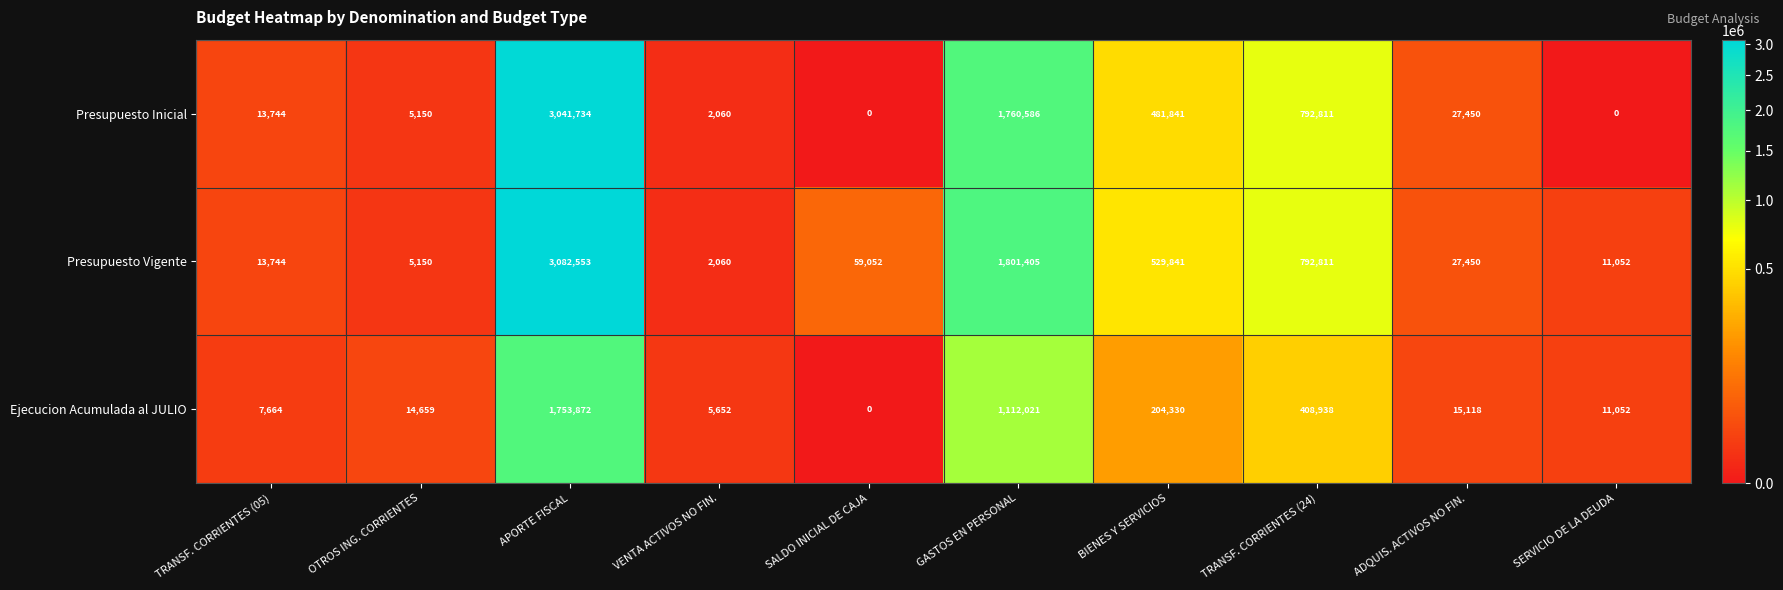

Reading left to right, list all the values displayed in this chart.

Presupuesto Inicial: TRANSF. CORRIENTES (05)=13744	OTROS ING. CORRIENTES=5150	APORTE FISCAL=3041734	VENTA ACTIVOS NO FIN.=2060	SALDO INICIAL DE CAJA=0	GASTOS EN PERSONAL=1760586	BIENES Y SERVICIOS=481841	TRANSF. CORRIENTES (24)=792811	ADQUIS. ACTIVOS NO FIN.=27450	SERVICIO DE LA DEUDA=0
Presupuesto Vigente: TRANSF. CORRIENTES (05)=13744	OTROS ING. CORRIENTES=5150	APORTE FISCAL=3082553	VENTA ACTIVOS NO FIN.=2060	SALDO INICIAL DE CAJA=59052	GASTOS EN PERSONAL=1801405	BIENES Y SERVICIOS=529841	TRANSF. CORRIENTES (24)=792811	ADQUIS. ACTIVOS NO FIN.=27450	SERVICIO DE LA DEUDA=11052
Ejecucion Acumulada al JULIO: TRANSF. CORRIENTES (05)=7664	OTROS ING. CORRIENTES=14659	APORTE FISCAL=1753872	VENTA ACTIVOS NO FIN.=5652	SALDO INICIAL DE CAJA=0	GASTOS EN PERSONAL=1112021	BIENES Y SERVICIOS=204330	TRANSF. CORRIENTES (24)=408938	ADQUIS. ACTIVOS NO FIN.=15118	SERVICIO DE LA DEUDA=11052